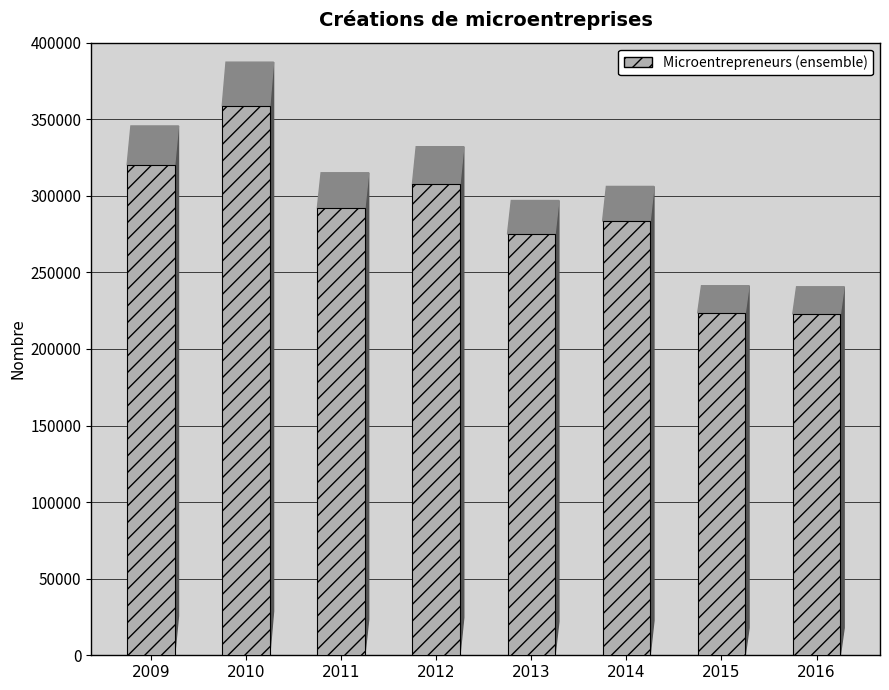

What is the change in value from 2009 to 2011?

-28298